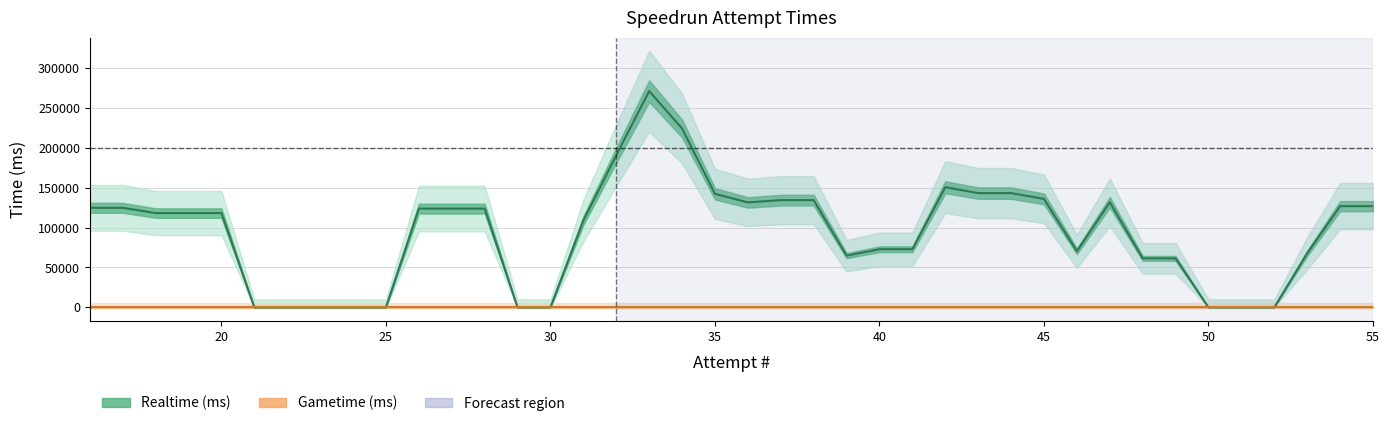

True or false: Realtime (ms) and Gametime (ms) intersect in this chart.

False